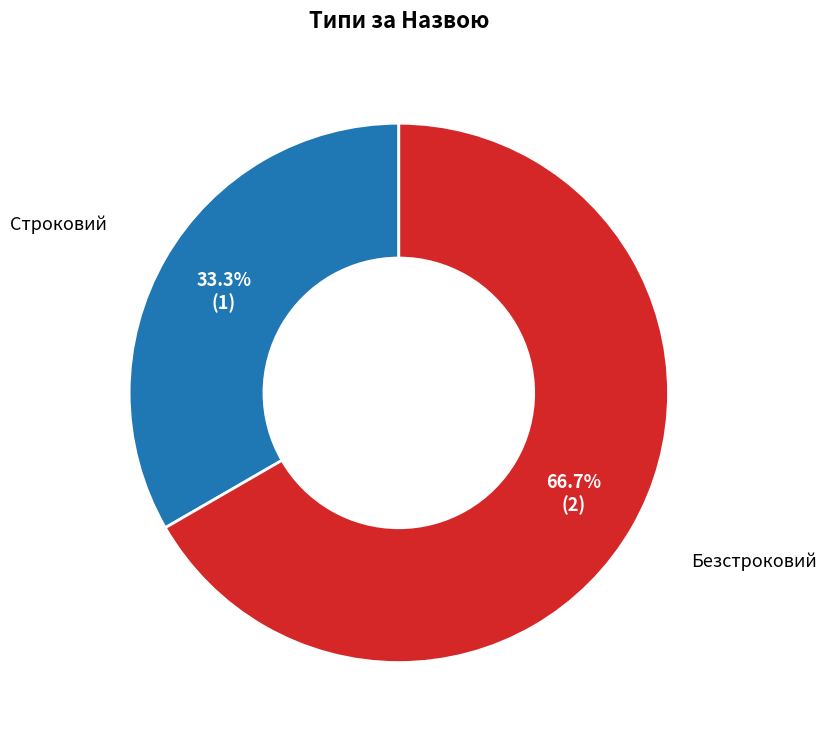

Rank the categories by value from lowest to highest.

Строковий, Безстроковий